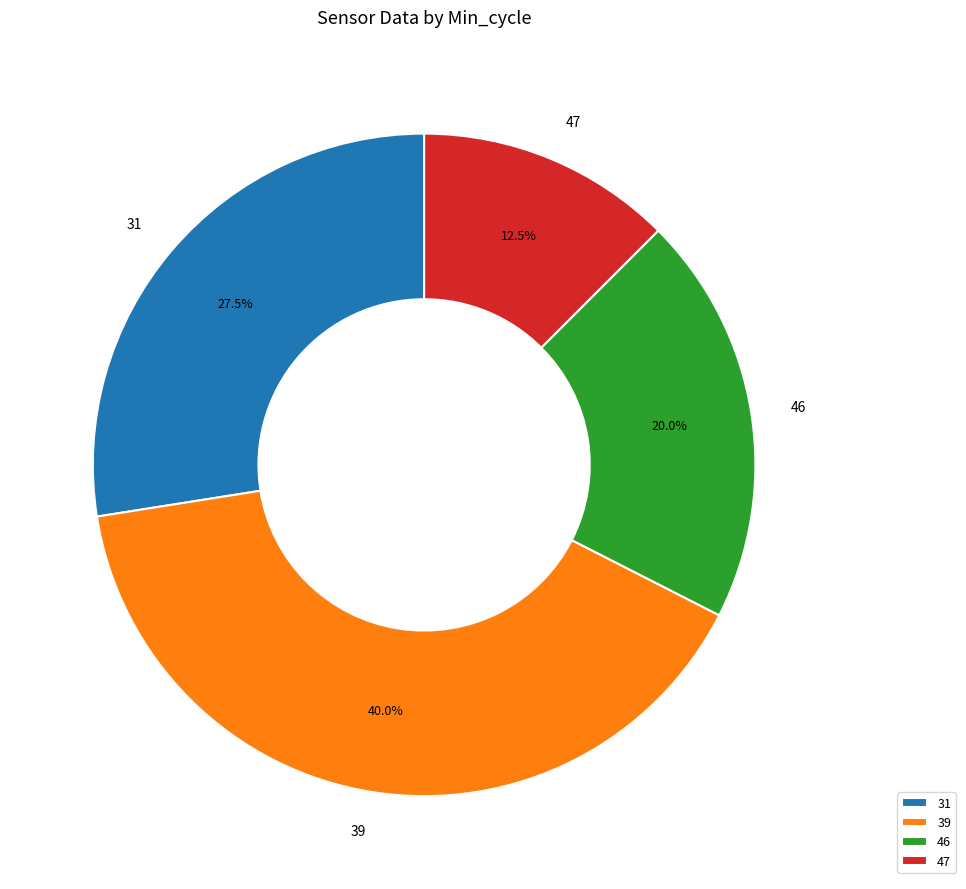

What is the total percentage of 46 and 39?

60.0%